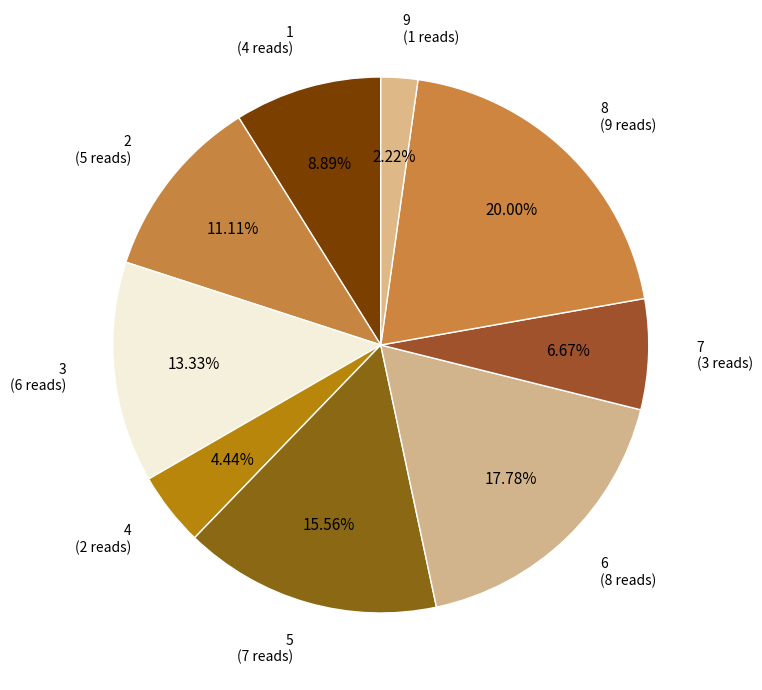

Which category has the smallest portion of the pie?

9